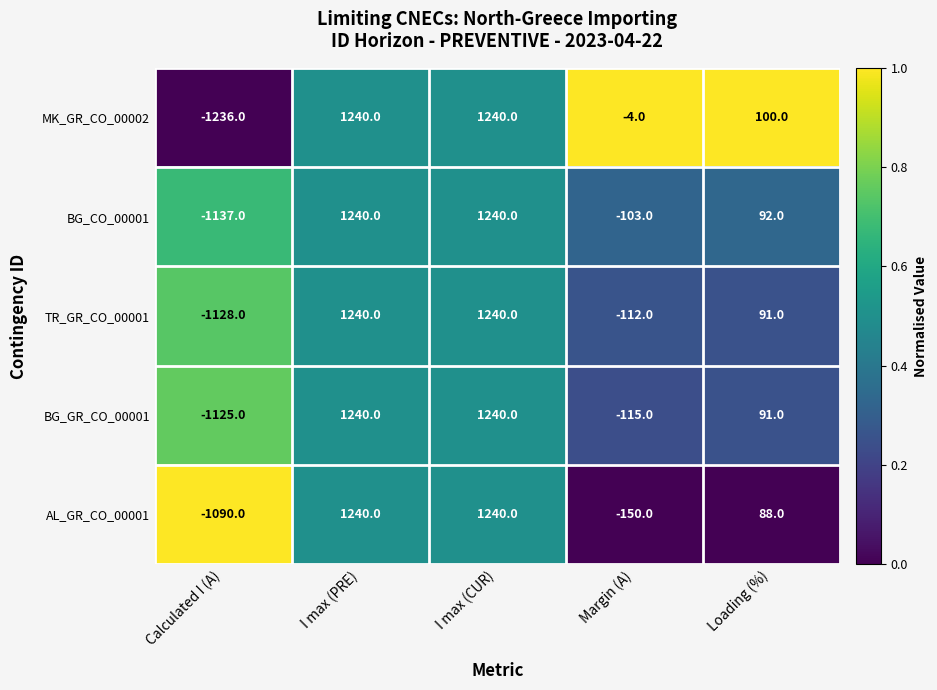

What is the maximum value shown in the chart?

1240